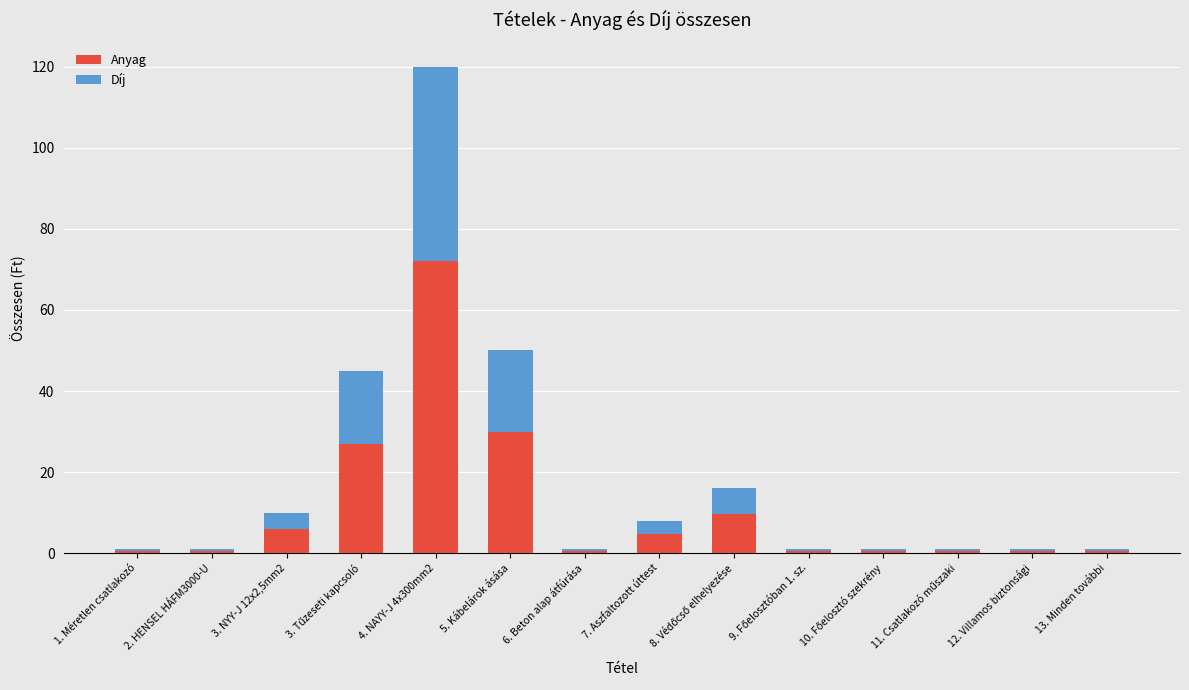

At which category is the sum across all series the highest?

4. NAYY-J 4x300mm2